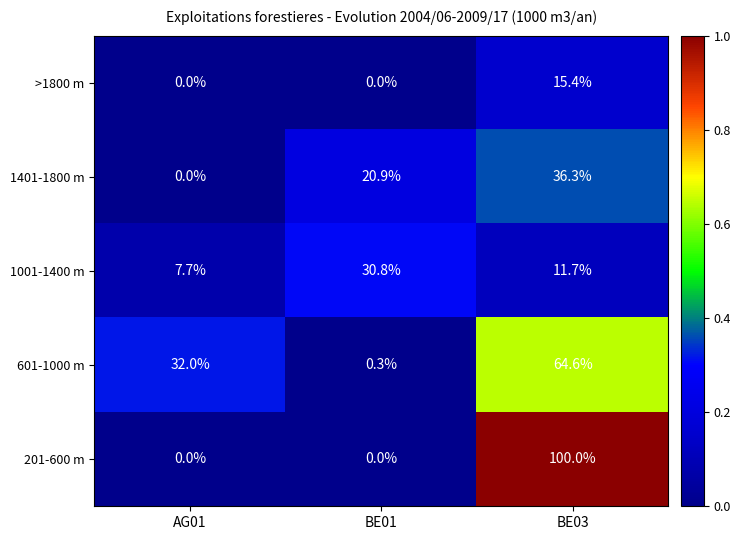

Which series has the largest range (max minus min)?

201-600 m